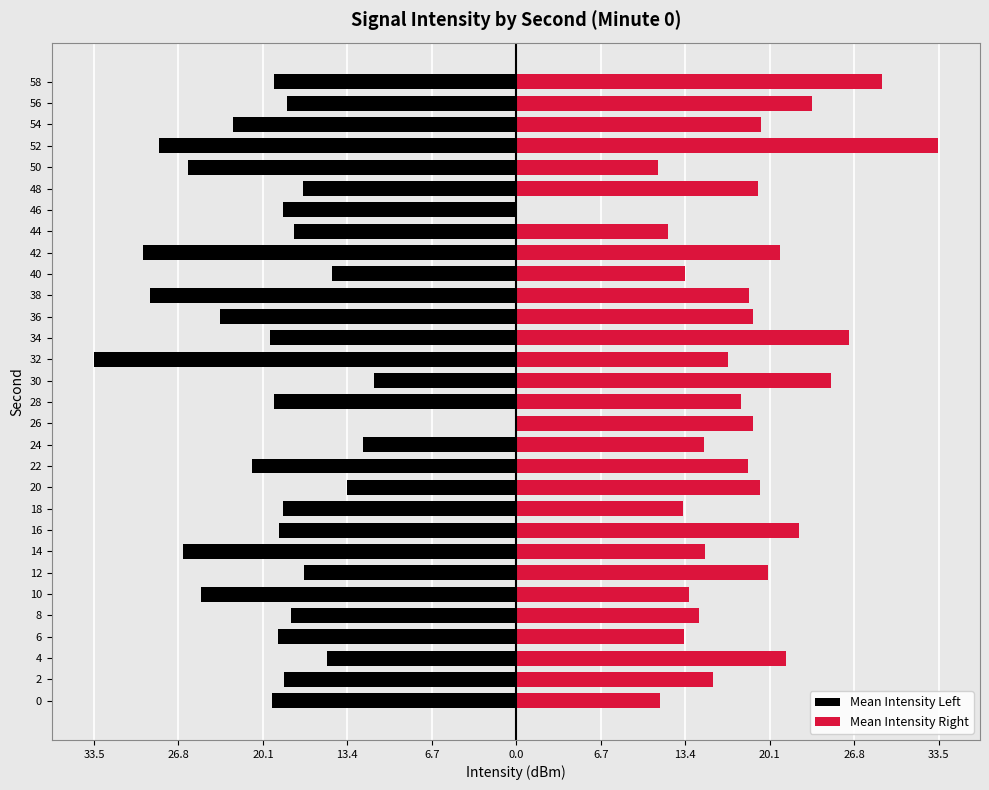

The Mean Intensity Left series shows -33.1 at 16. True or false?

False